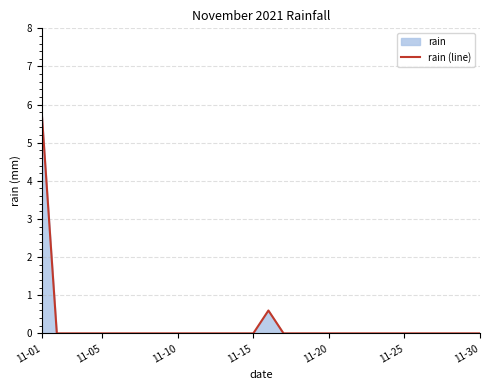

How many data points does each series have?

30